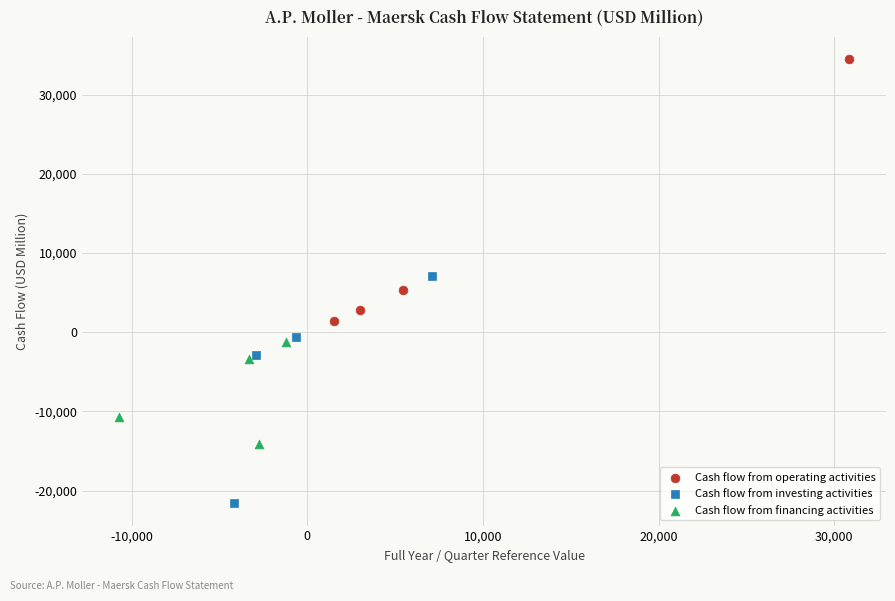

Which series has the largest Y range (max minus min)?

Cash flow from operating activities